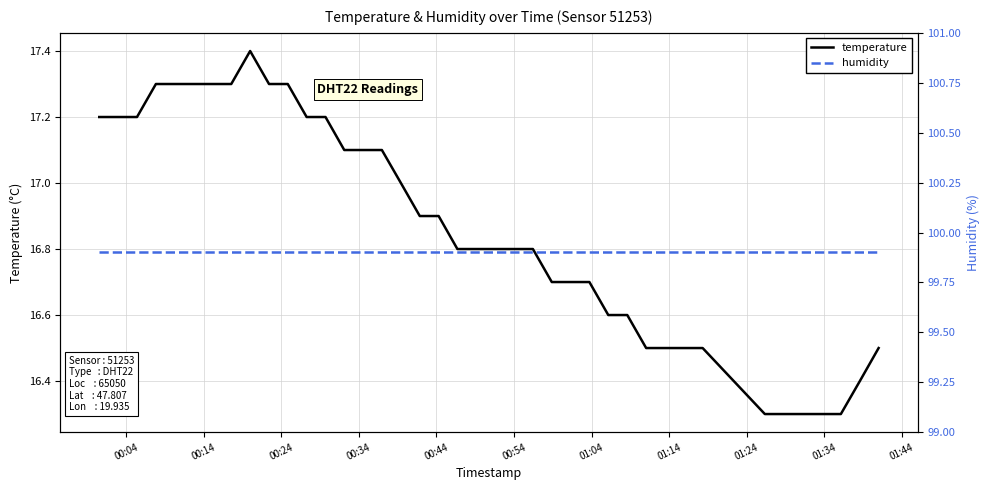

What is the lowest value of the humidity series?

99.9